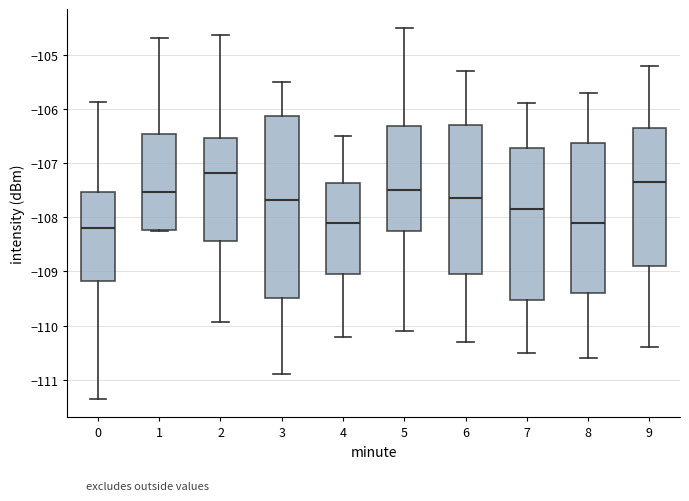

Which box's median line is the highest?

2